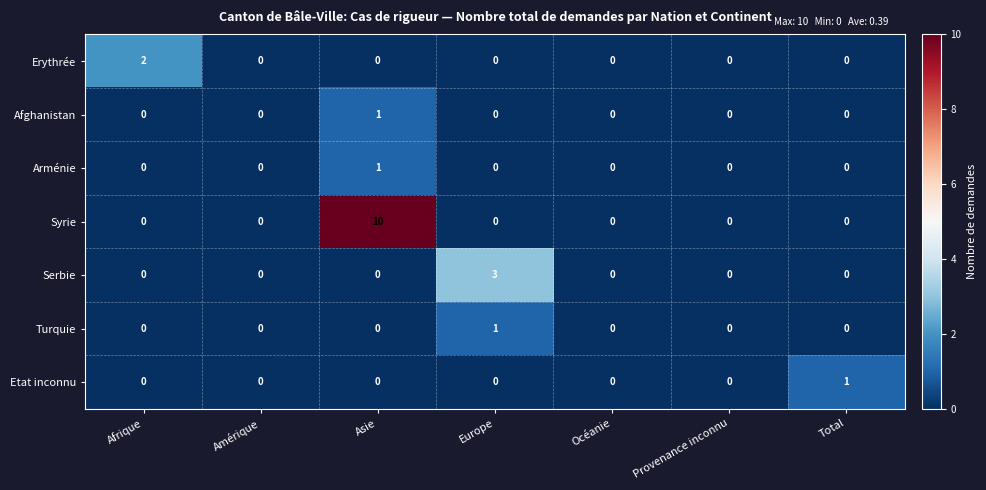

Which series has the largest total across all categories?

Syrie